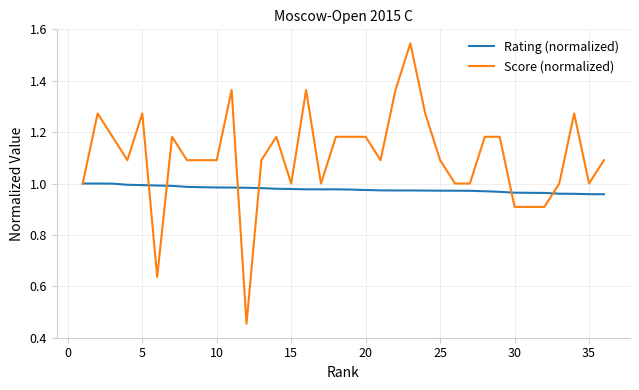

True or false: Rating (normalized) and Score (normalized) intersect in this chart.

True